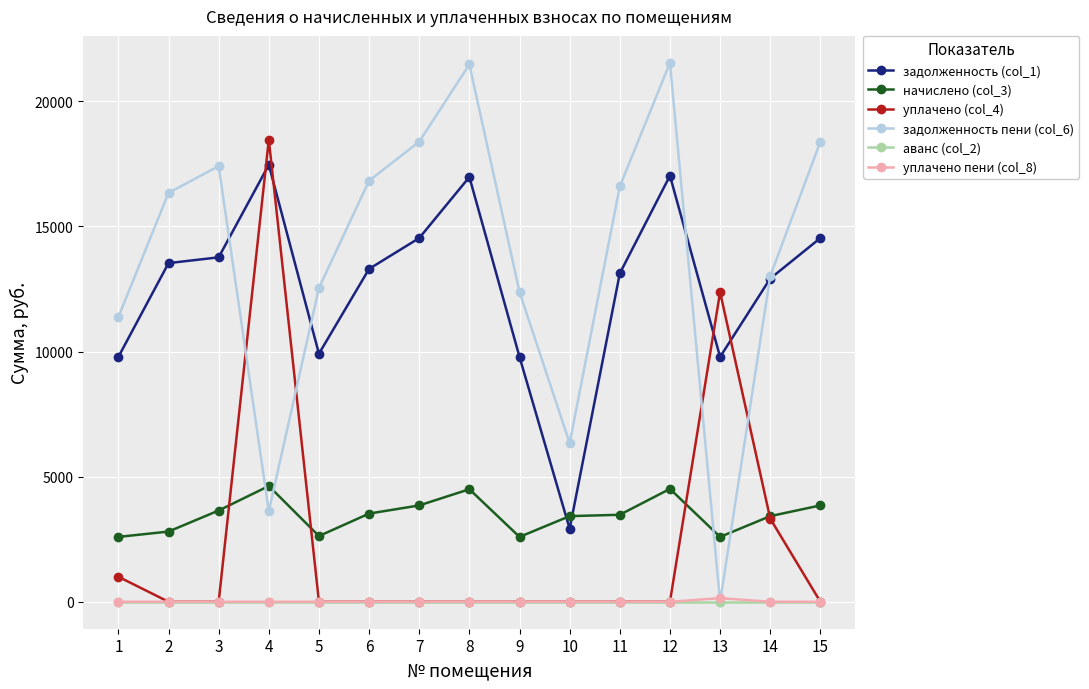

Where do начислено (col_3) and задолженность пени (col_6) first cross each other?

3 and 4